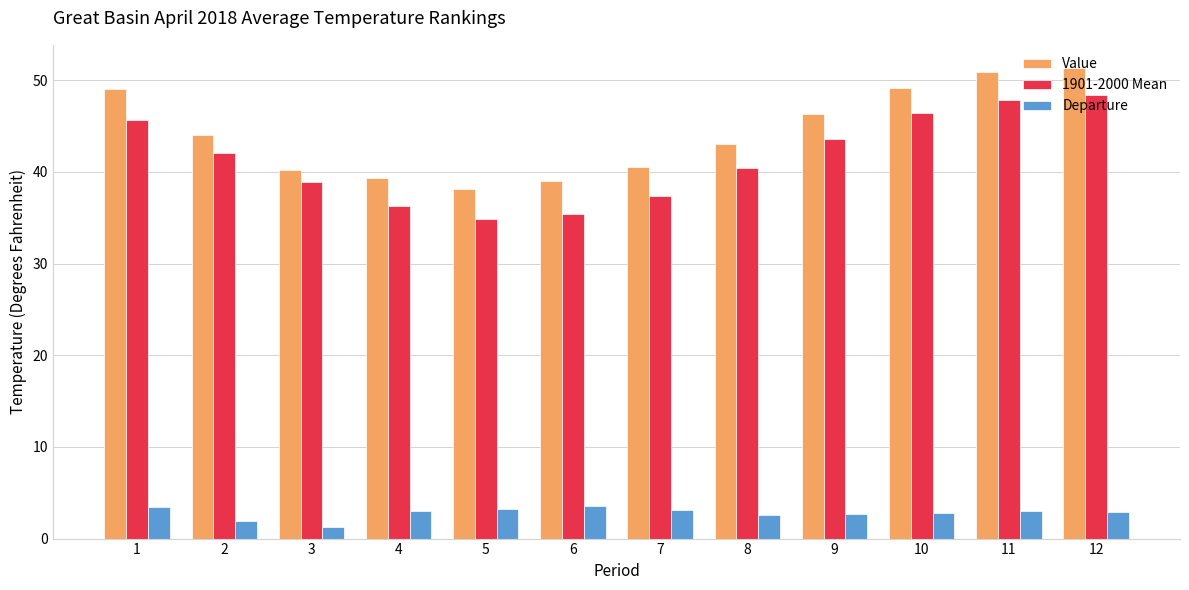

Rank the series by their maximum value, from highest to lowest.

Value, 1901-2000 Mean, Departure